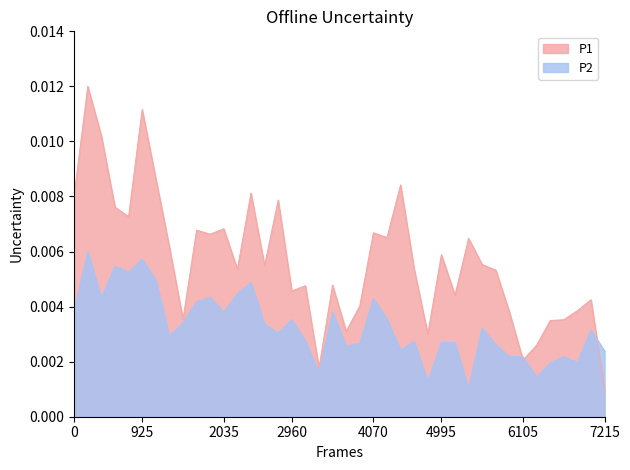

Where is P1 nearest to the value 0?

7215